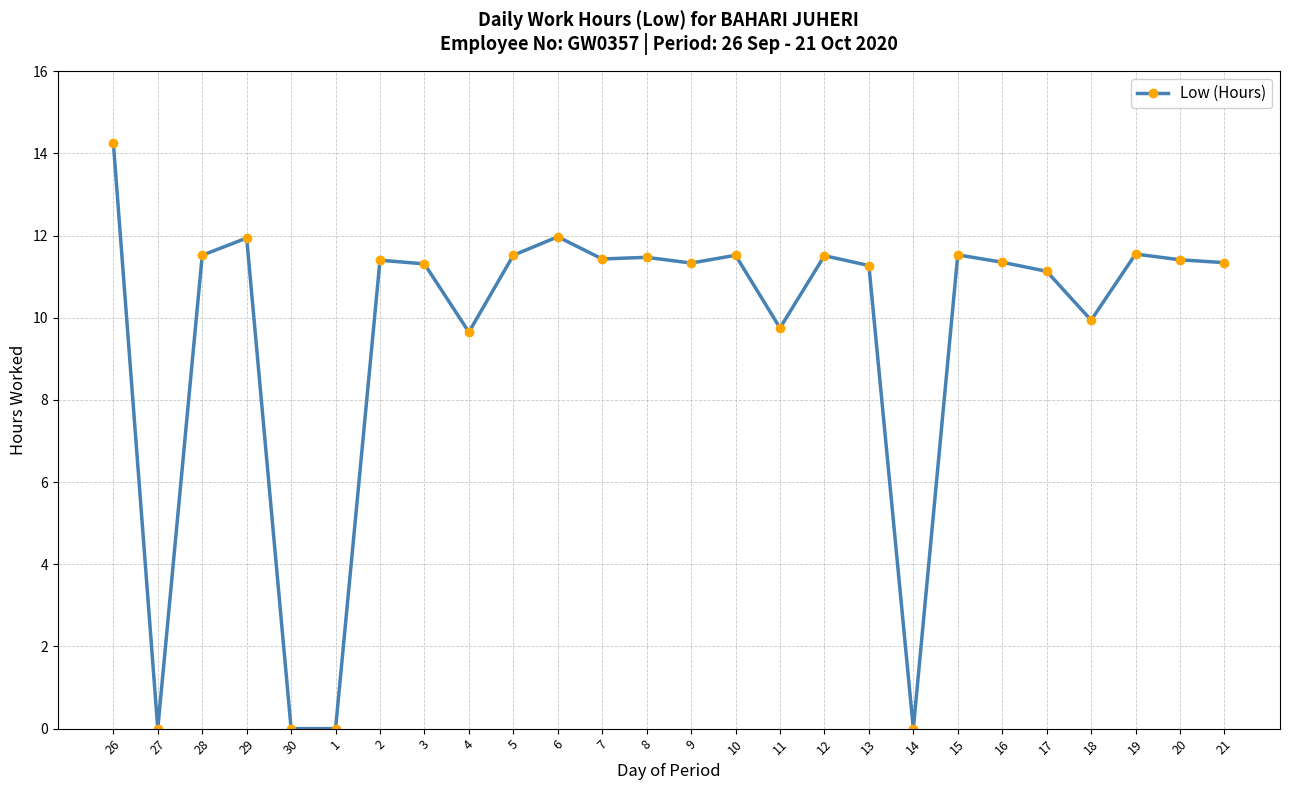

Which label corresponds to the largest value in the chart?

26